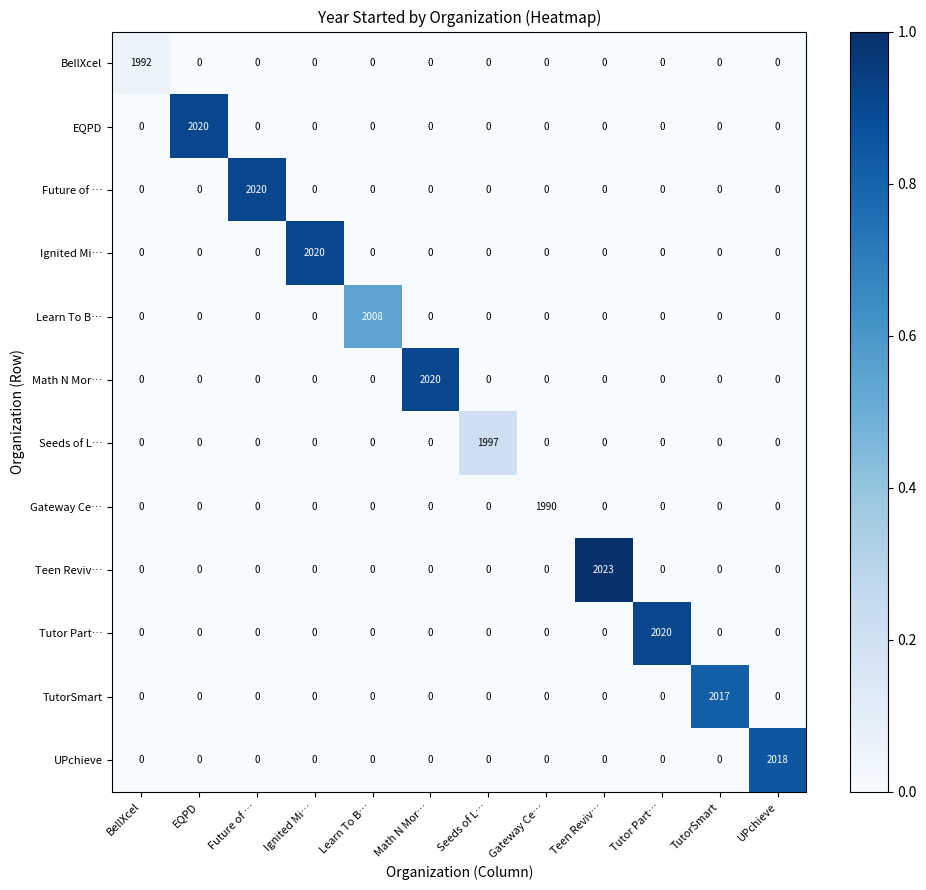

How many data points in EQPD are above 0?

1